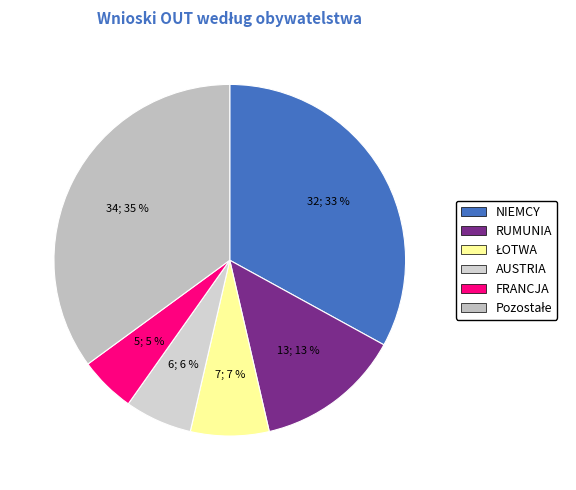

What portion of the pie excludes ŁOTWA?

92.8%